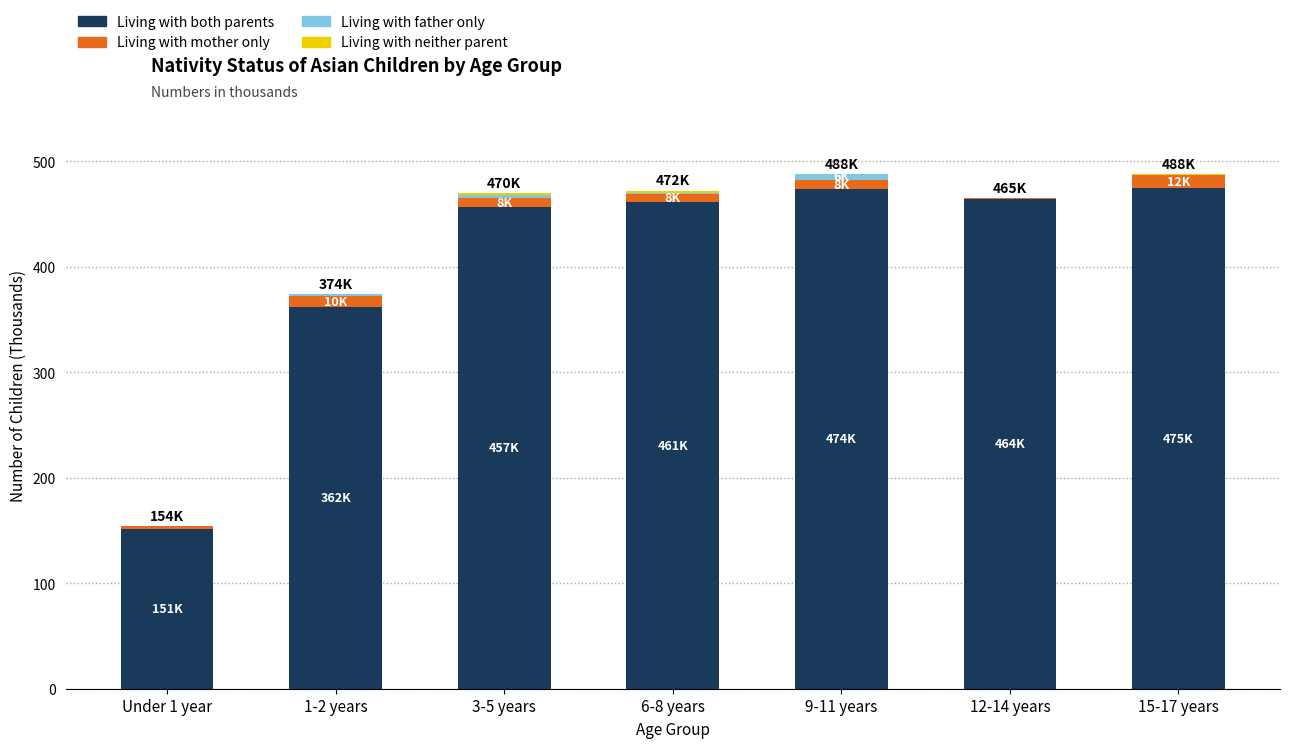

Is it true that Living with both parents equals 719 at 15-17 years?

False